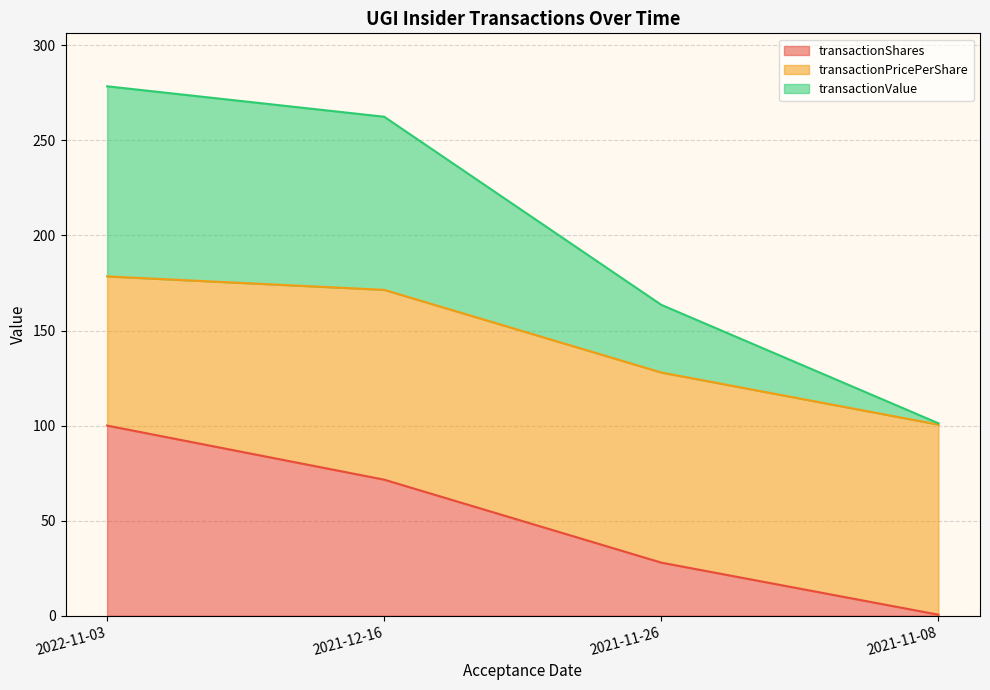

At how many categories does at least one series exceed 143?

3